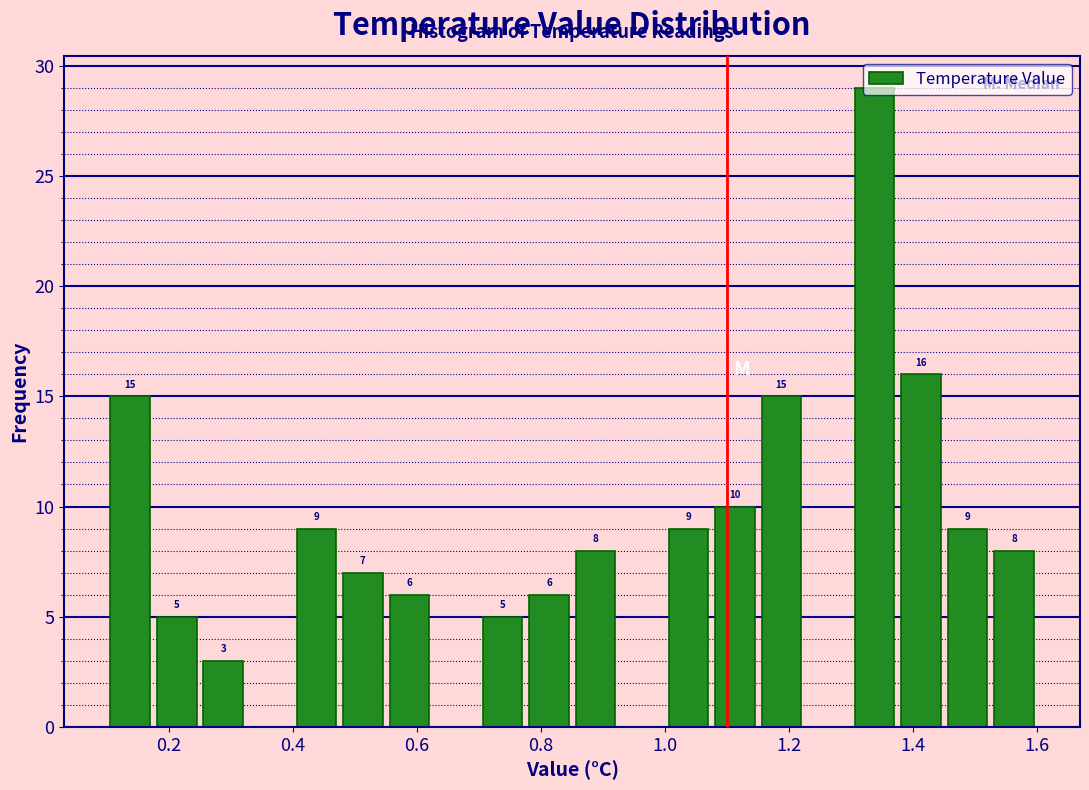

Read against the x-axis, roughly where is the centre of the tallest bar?

1.34